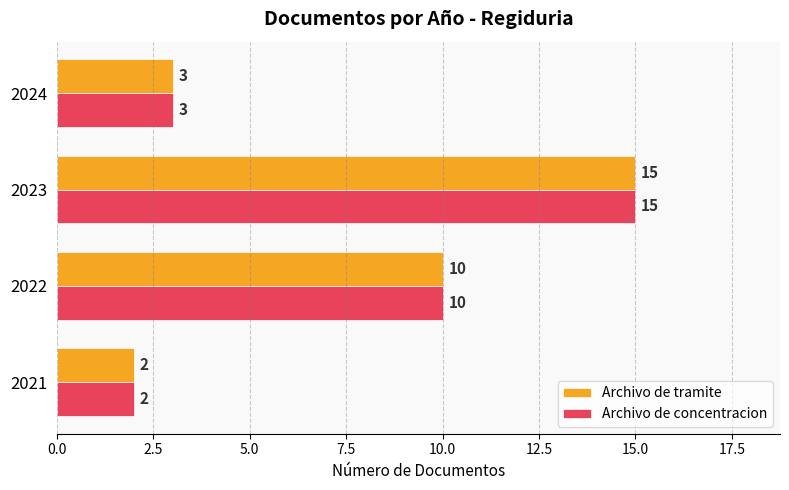

True or false: Archivo de tramite has a value of 4 at 2022.

False